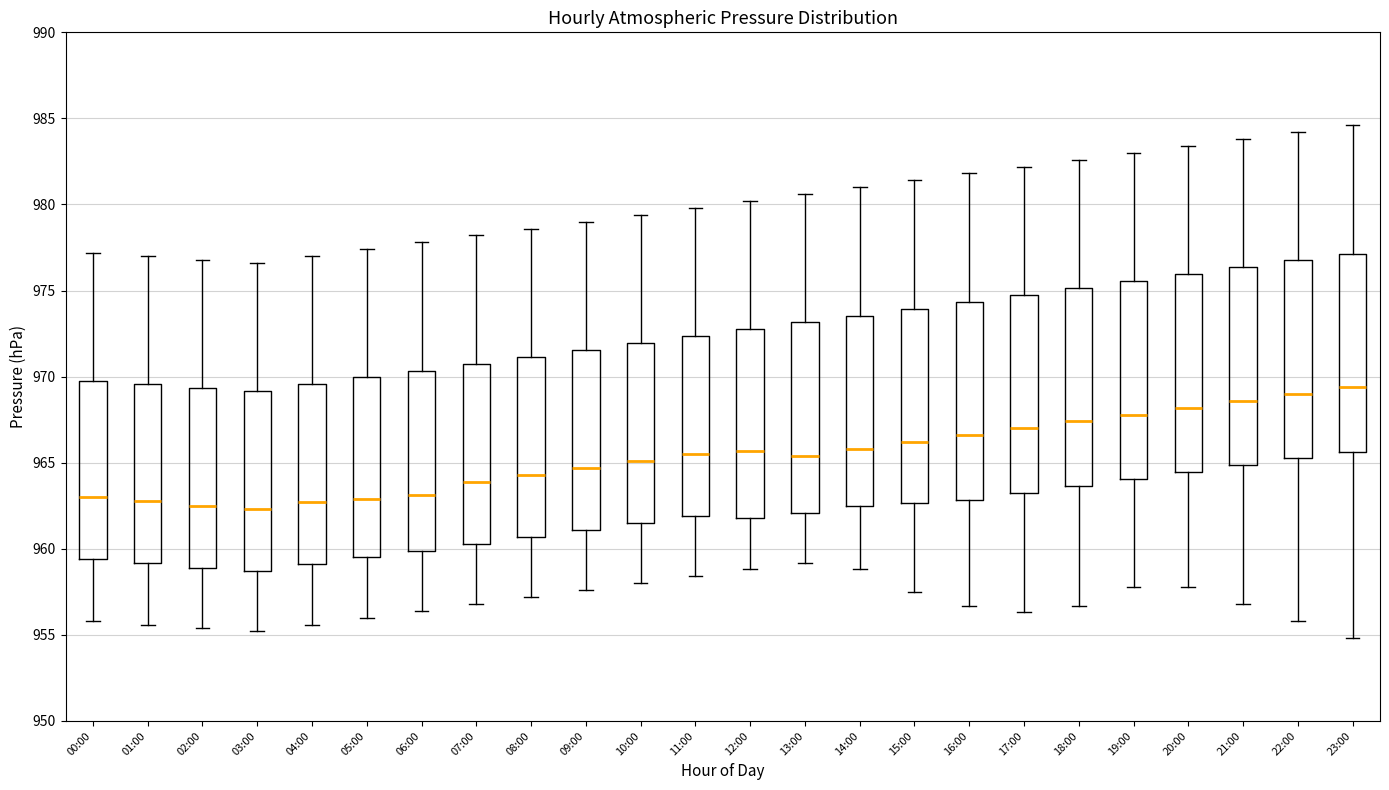

Reading left to right, transcribe this box plot: for each box, give where its median line is, the range the box spans, and where its two whiskers end, as read against the y-axis. The values are not printed on the chart, so give them approximately, as read against the axis.

00:00: median 963.0, box 959.5 to 970.0, whiskers 956.0 to 977.0
01:00: median 963.0, box 959.0 to 969.5, whiskers 955.5 to 977.0
02:00: median 962.5, box 959.0 to 969.5, whiskers 955.5 to 977.0
03:00: median 962.5, box 958.5 to 969.0, whiskers 955.0 to 976.5
04:00: median 962.5, box 959.0 to 969.5, whiskers 955.5 to 977.0
05:00: median 963.0, box 959.5 to 970.0, whiskers 956.0 to 977.5
06:00: median 963.0, box 960.0 to 970.5, whiskers 956.5 to 978.0
07:00: median 964.0, box 960.5 to 971.0, whiskers 957.0 to 978.0
08:00: median 964.5, box 960.5 to 971.0, whiskers 957.0 to 978.5
09:00: median 964.5, box 961.0 to 971.5, whiskers 957.5 to 979.0
10:00: median 965.0, box 961.5 to 972.0, whiskers 958.0 to 979.5
11:00: median 965.5, box 962.0 to 972.5, whiskers 958.5 to 980.0
12:00: median 965.5, box 962.0 to 973.0, whiskers 959.0 to 980.0
13:00: median 965.5, box 962.0 to 973.0, whiskers 959.0 to 980.5
14:00: median 966.0, box 962.5 to 973.5, whiskers 959.0 to 981.0
15:00: median 966.0, box 962.5 to 974.0, whiskers 957.5 to 981.5
16:00: median 966.5, box 963.0 to 974.5, whiskers 956.5 to 982.0
17:00: median 967.0, box 963.5 to 975.0, whiskers 956.5 to 982.0
18:00: median 967.5, box 963.5 to 975.0, whiskers 956.5 to 982.5
19:00: median 968.0, box 964.0 to 975.5, whiskers 958.0 to 983.0
20:00: median 968.0, box 964.5 to 976.0, whiskers 958.0 to 983.5
21:00: median 968.5, box 965.0 to 976.5, whiskers 957.0 to 984.0
22:00: median 969.0, box 965.5 to 977.0, whiskers 956.0 to 984.0
23:00: median 969.5, box 965.5 to 977.0, whiskers 955.0 to 984.5